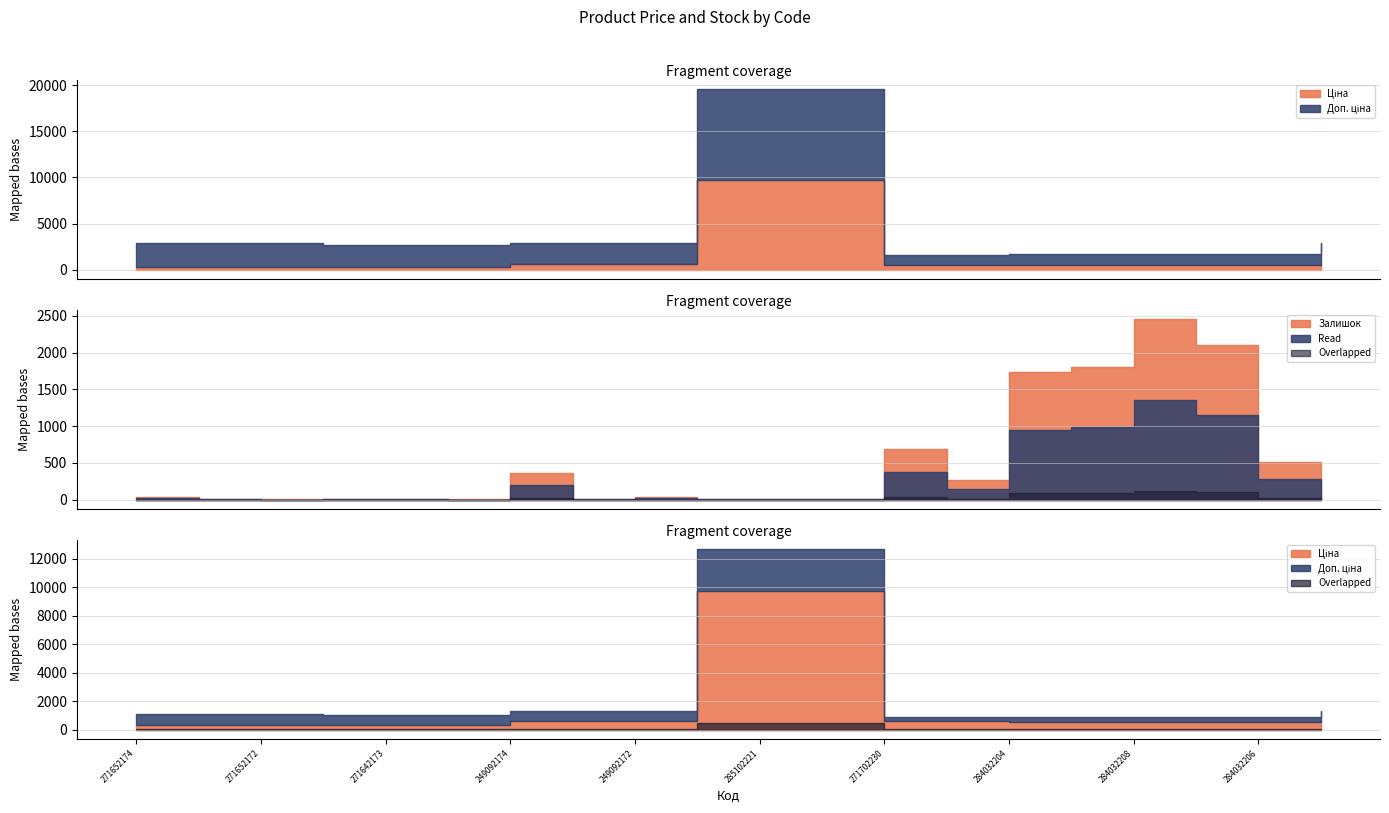

What is the minimum value shown in the chart?

5.0